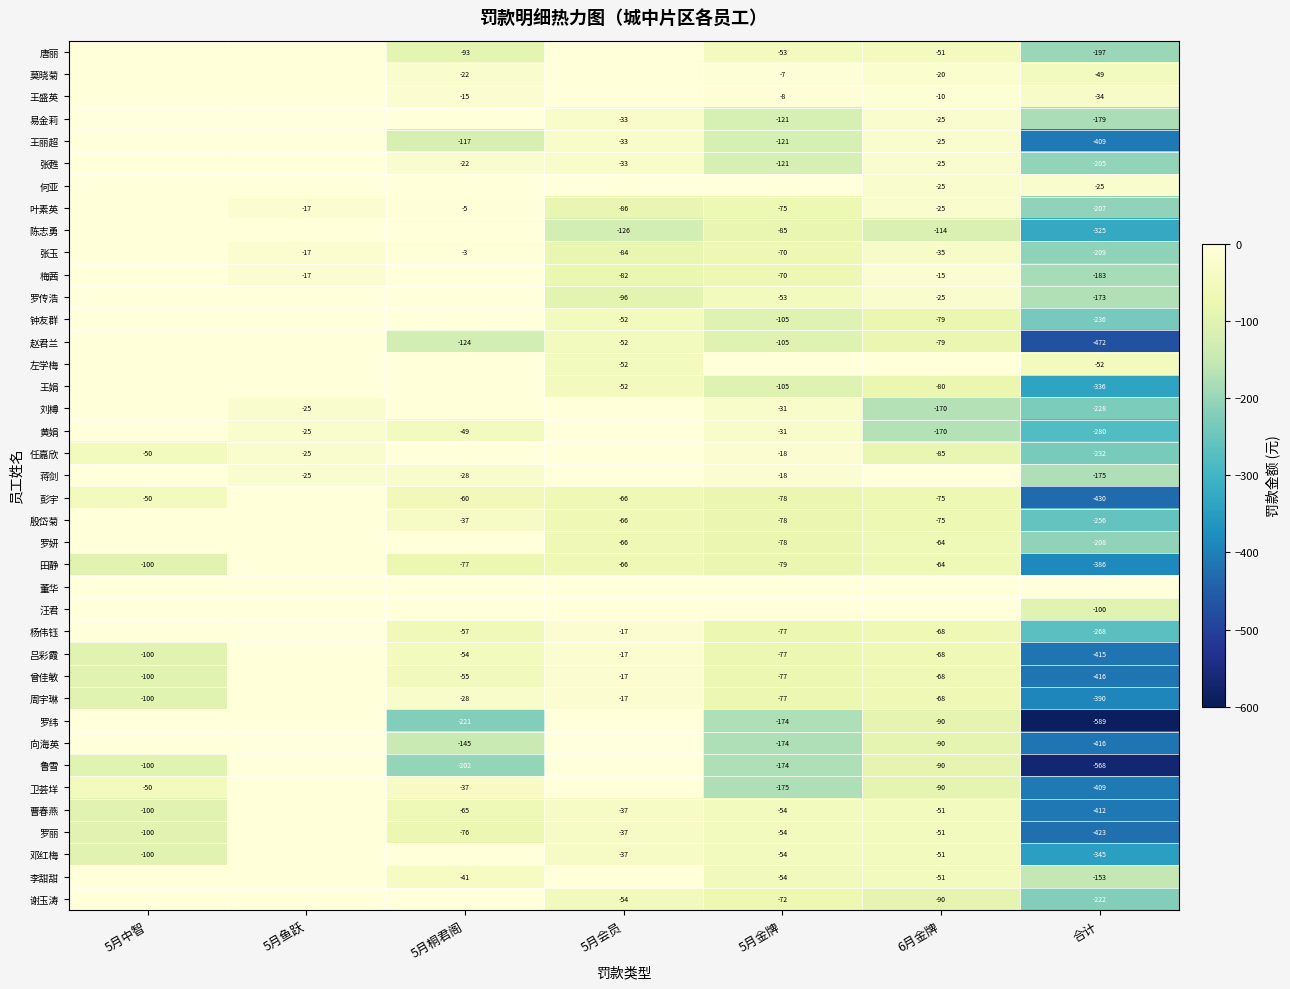

True or false: 李甜甜 has a value of -153 at 合计.

True